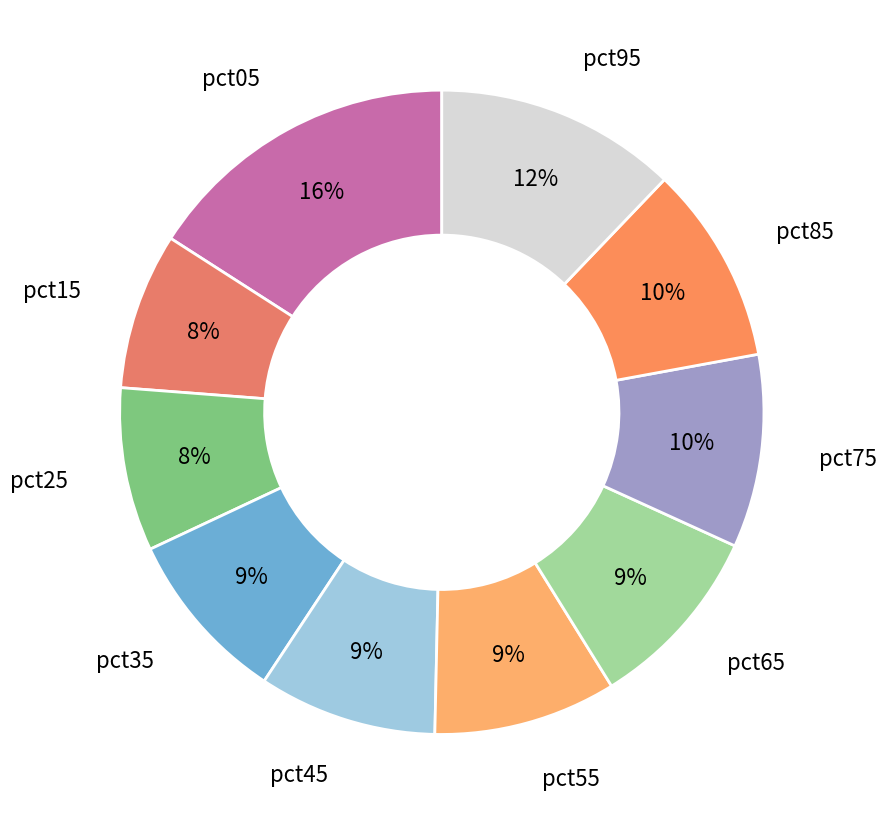

Is the sum of pct25 and pct55 greater than half?

No